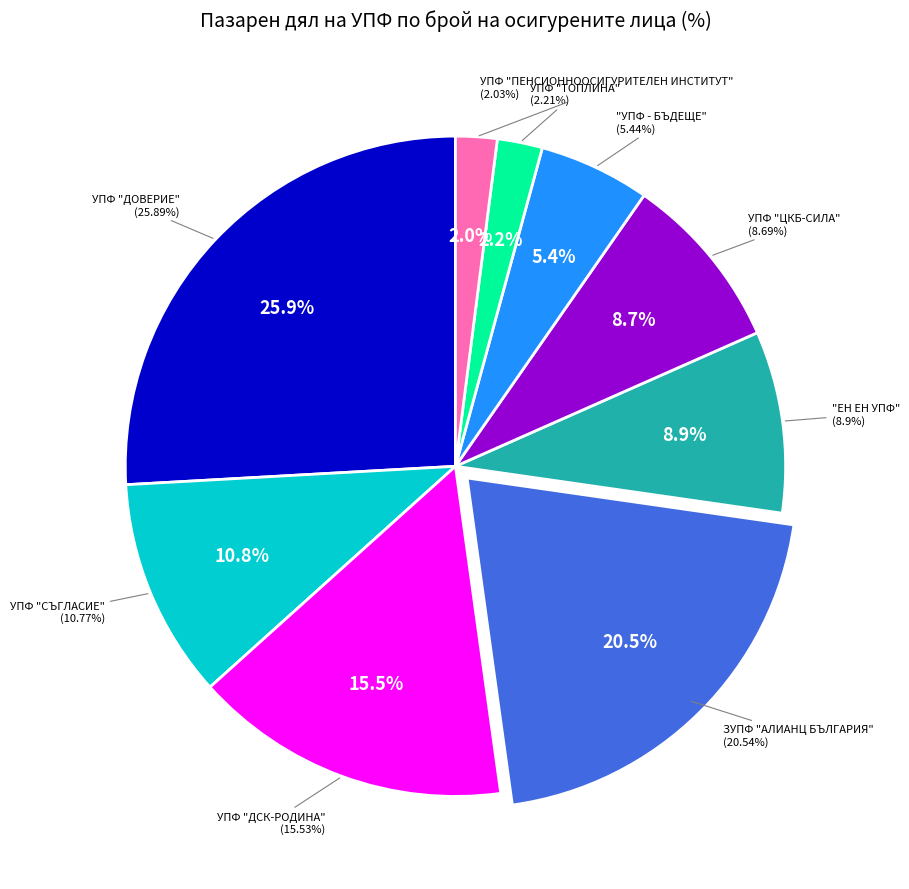

To the nearest percent, what is the difference between the largest and smallest slice percentages?

24%